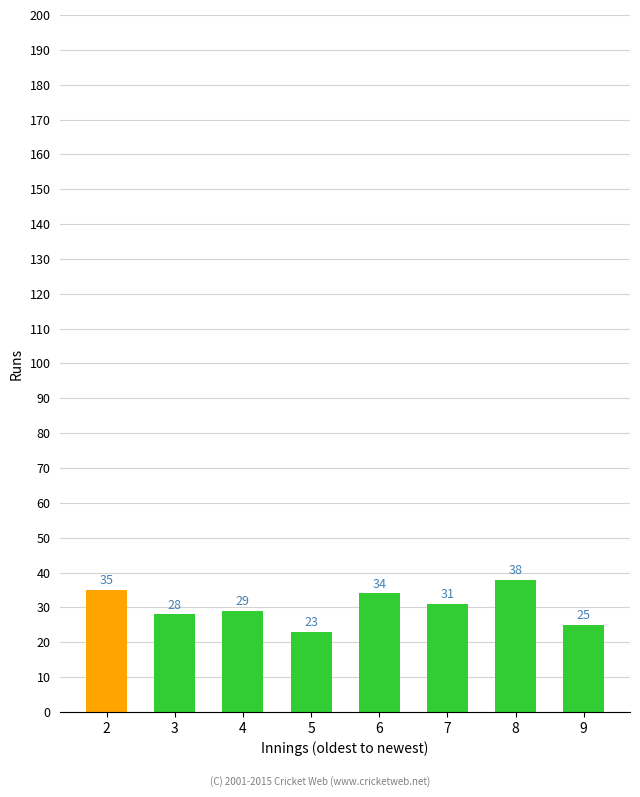

What is the change in value from 2 to 7?

-4